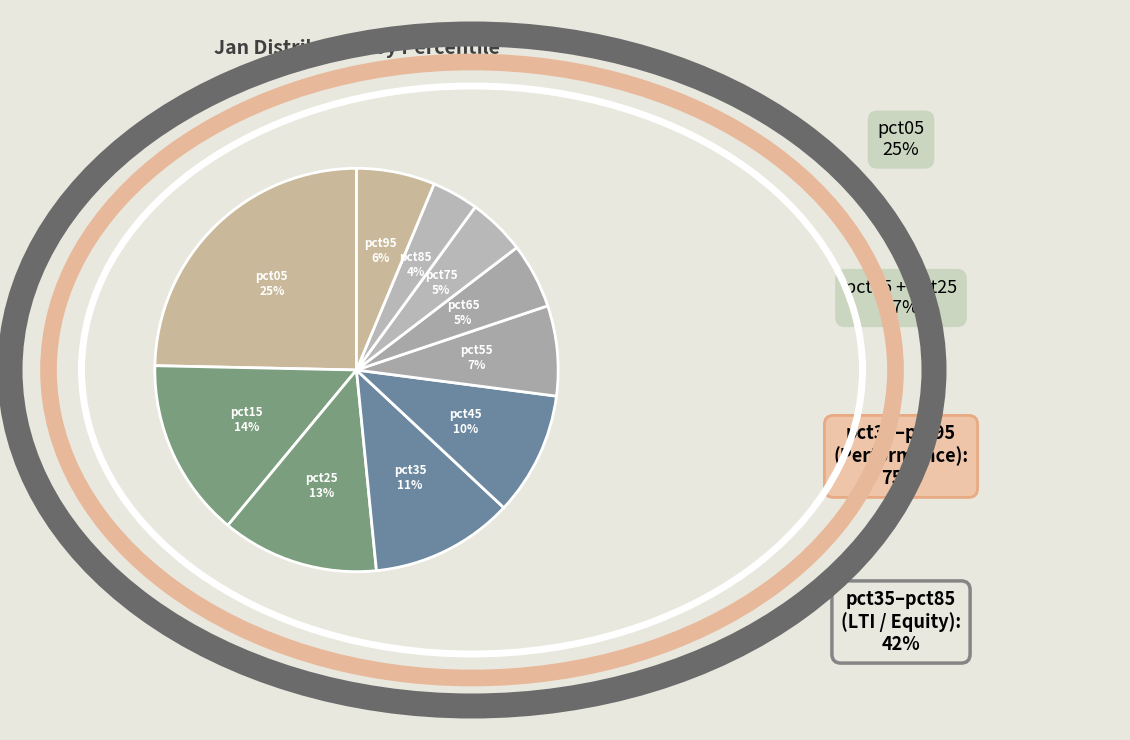

How many slices are in this pie chart?

10